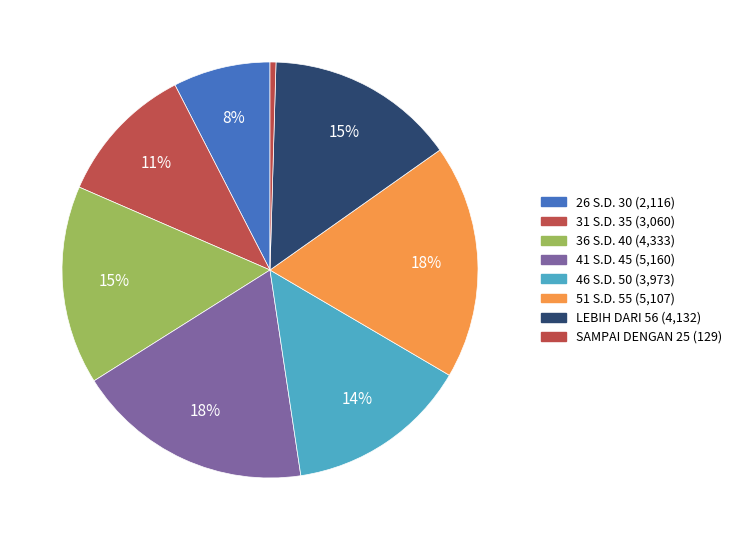

Which category has the biggest portion of the pie?

41 S.D. 45